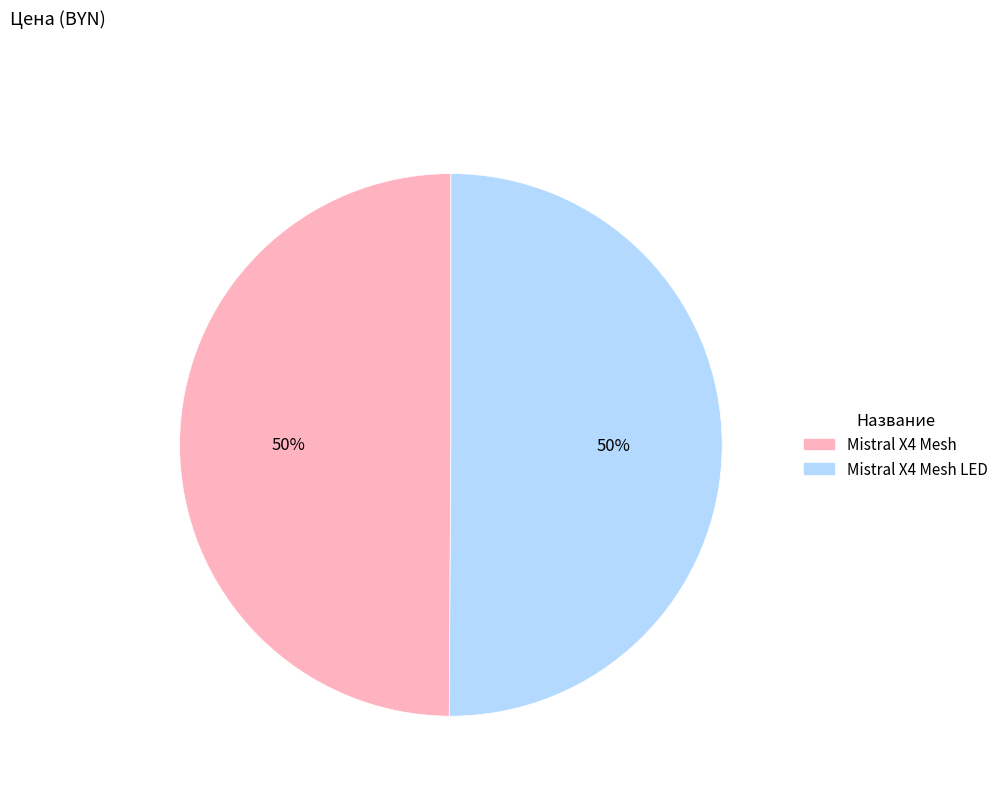

How many segments does this pie chart have?

2